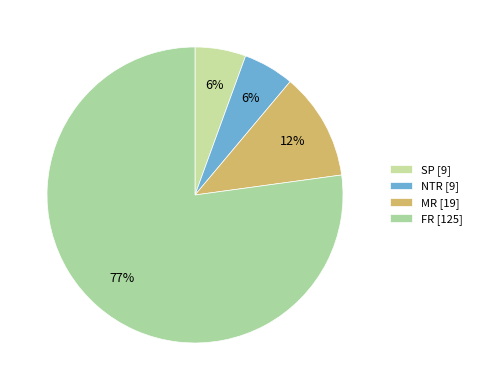

How many segments does this pie chart have?

4